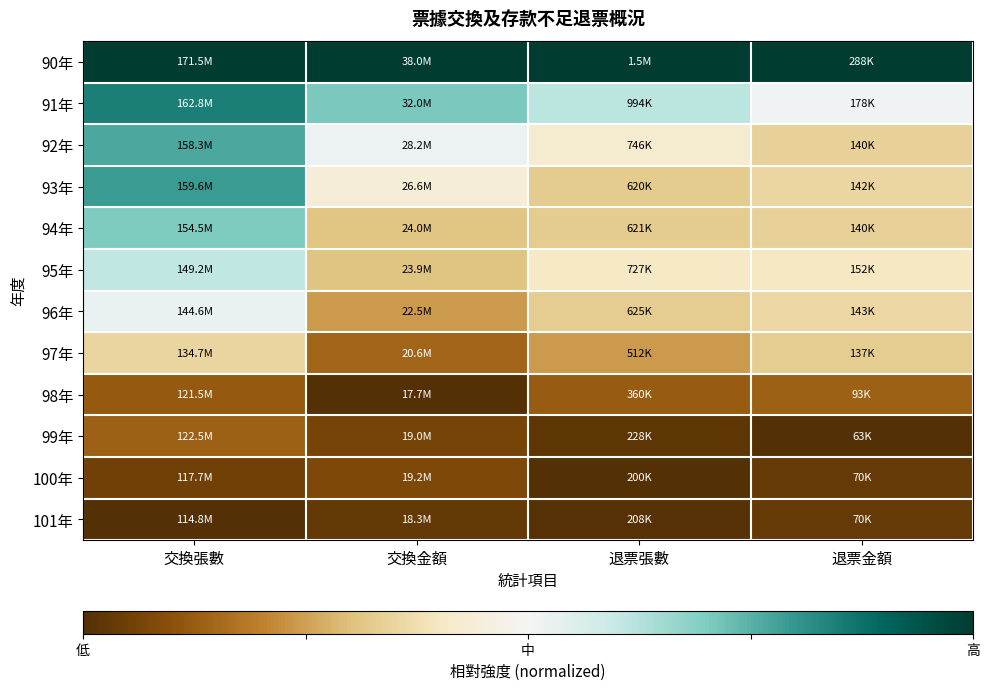

How many series are shown in this chart?

12